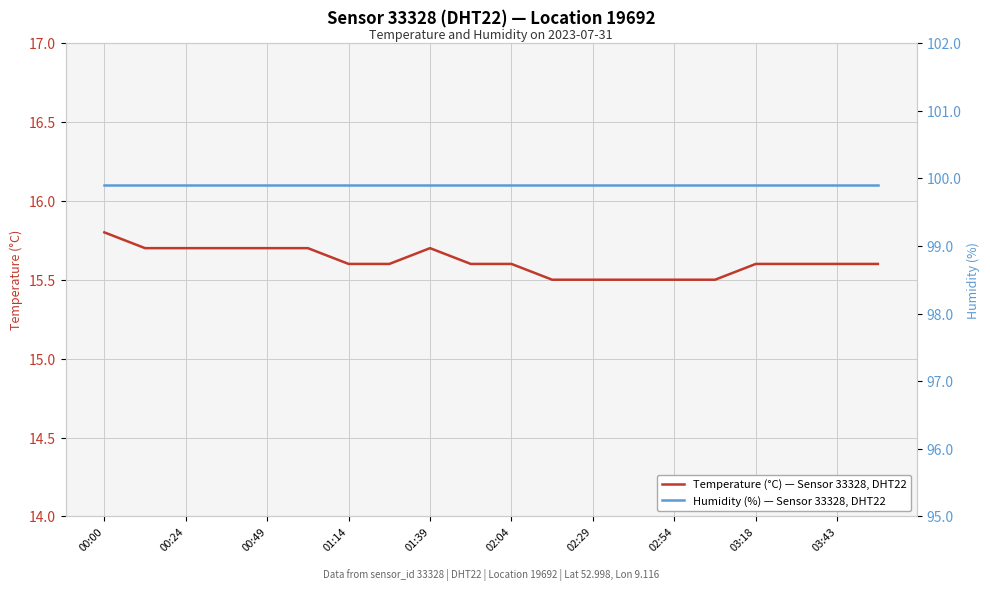

What are all the series names shown in the legend?

Temperature (°C) — Sensor 33328, DHT22, Humidity (%) — Sensor 33328, DHT22